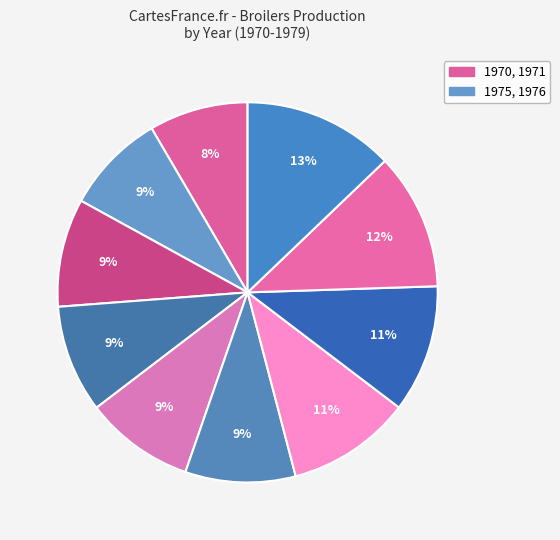

How many segments does this pie chart have?

10